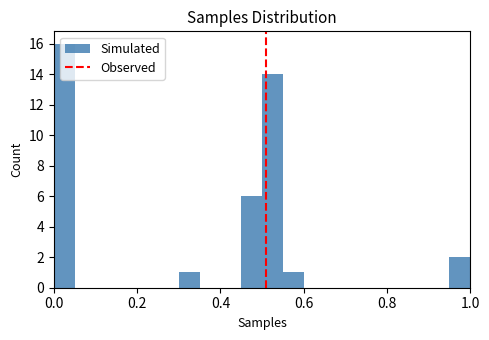

Around what value on the x-axis is the tallest bar? Give the approximate position of its centre, as read against the axis.

0.02